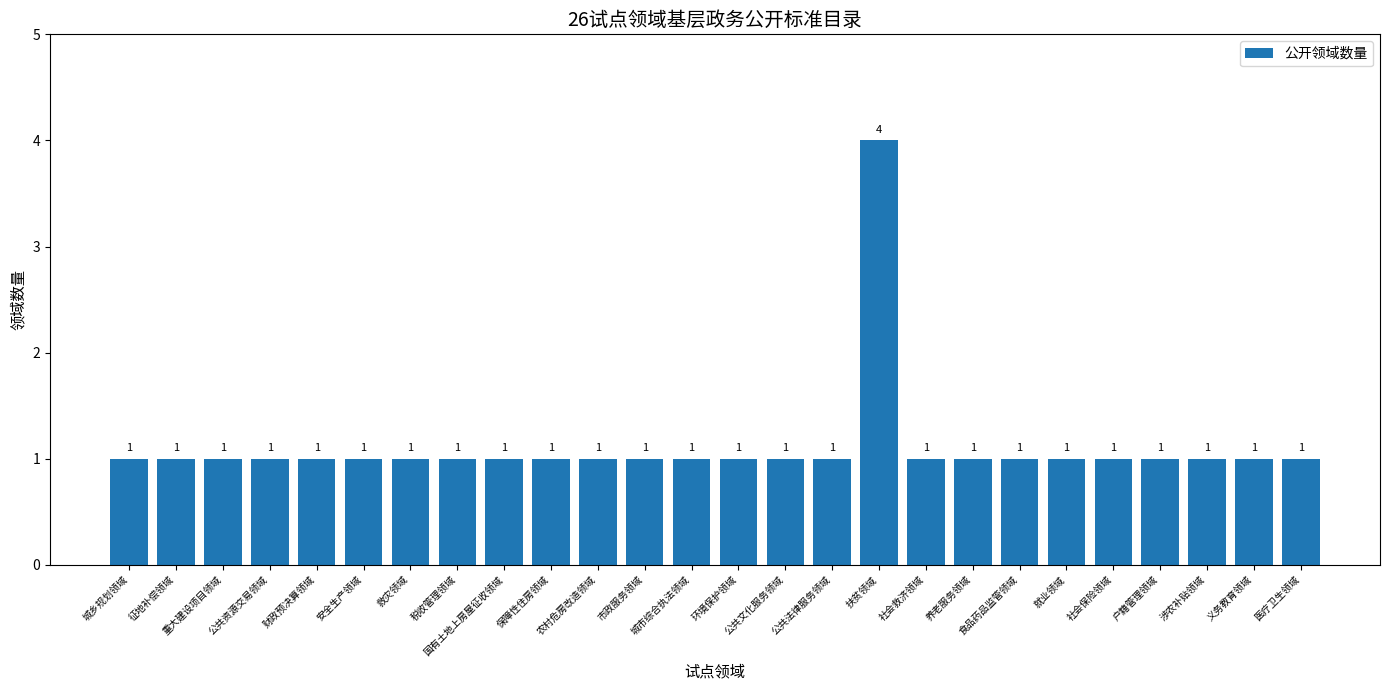

Is it true that the value at 公共法律服务领域 is 1?

True